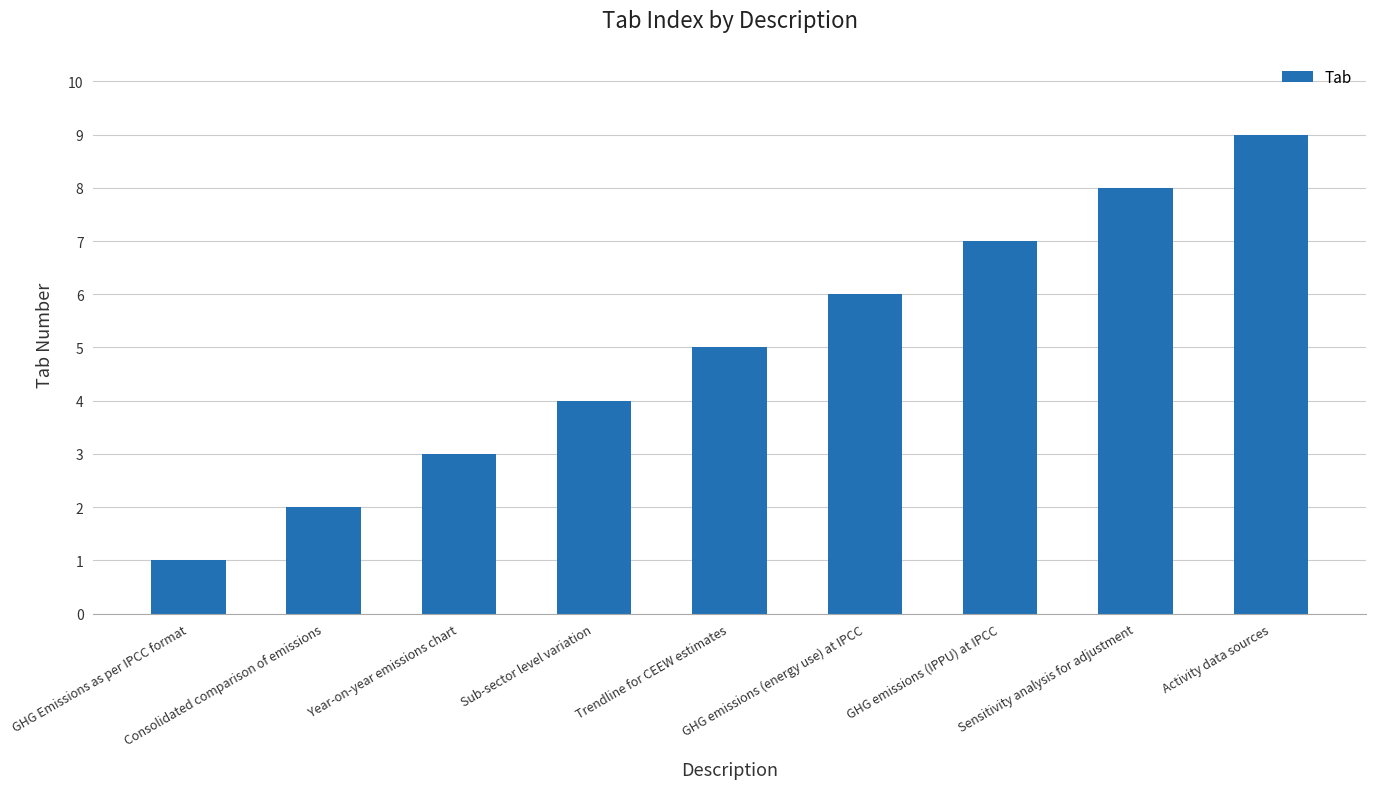

Approximately how many times larger is the value at Year-on-year emissions chart compared to GHG Emissions as per IPCC format?

3.0